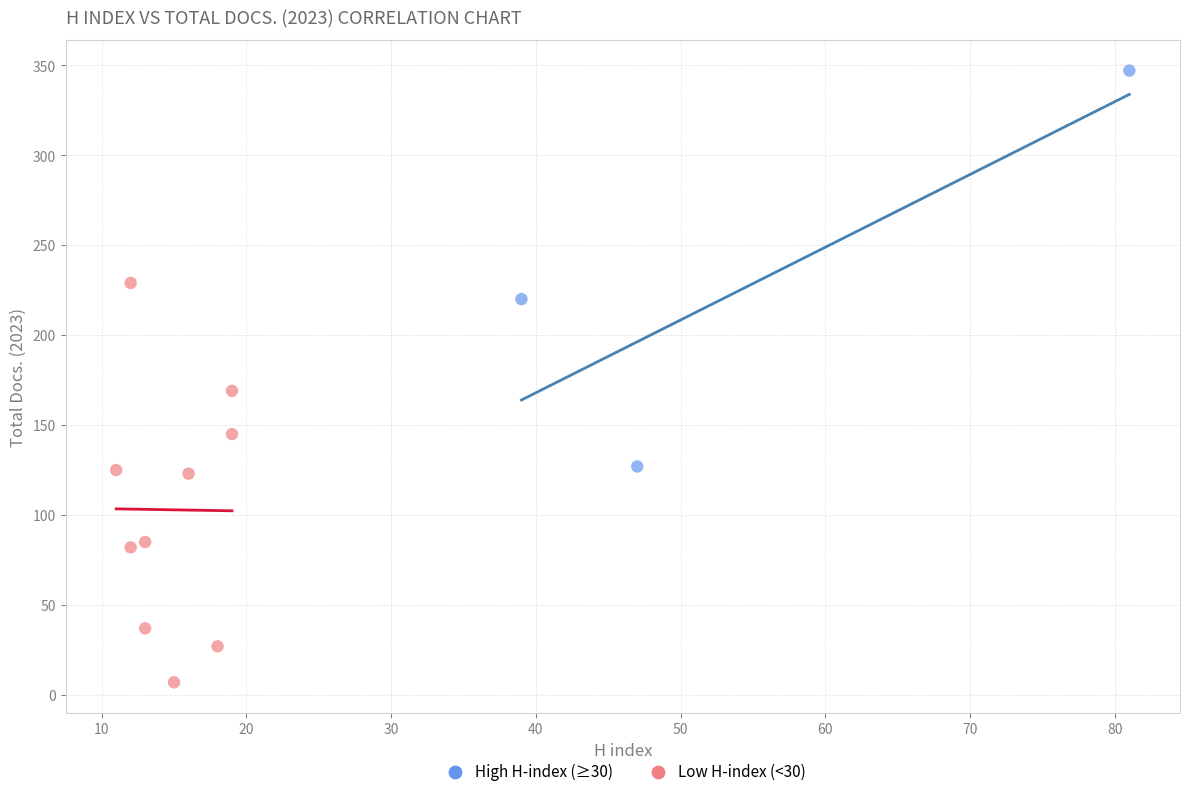

Which series reaches the maximum Y coordinate?

High H-index (≥30)